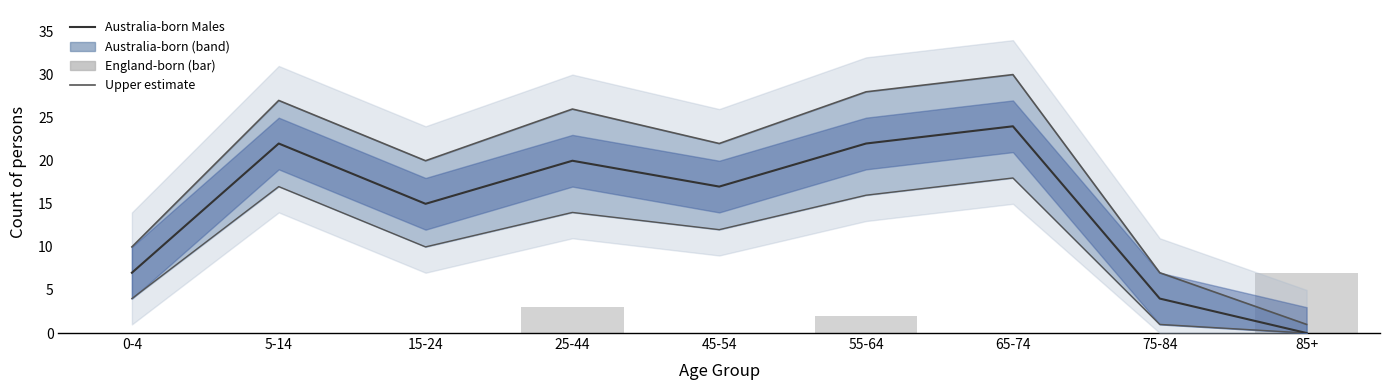

How many distinct data groups are displayed?

4